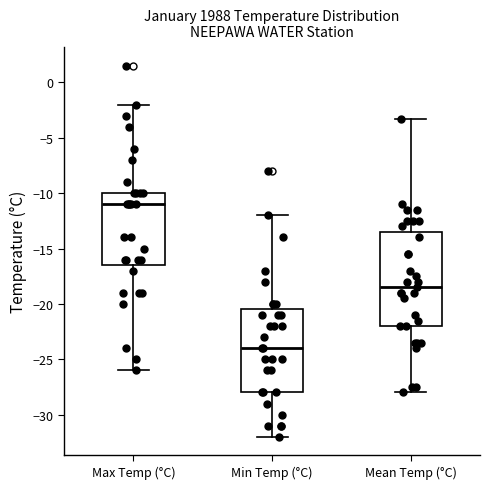

Where is the upper edge of the box for Min Temp (°C) on the y-axis? The values are not printed on the chart, so give them approximately, as read against the axis.

-20.5